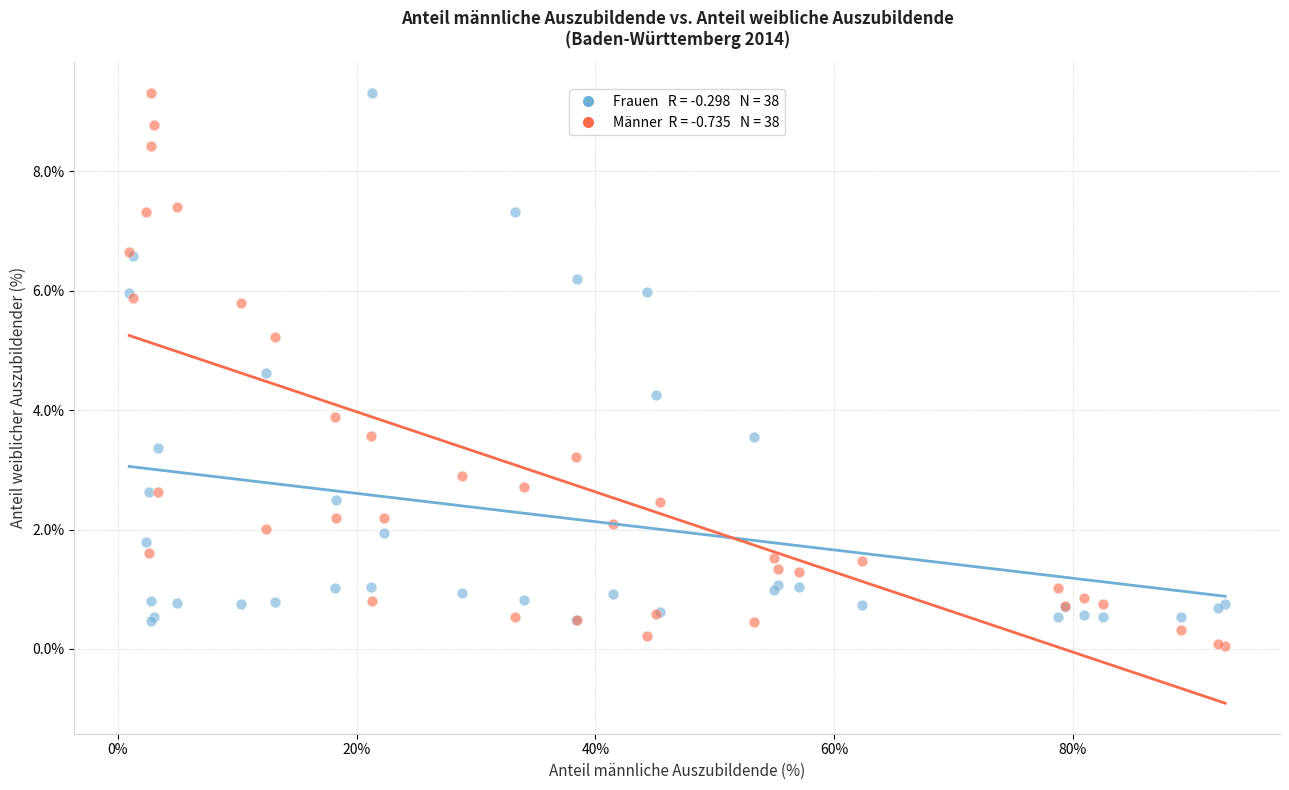

Across all series, what Y value is closest to 4?

3.9